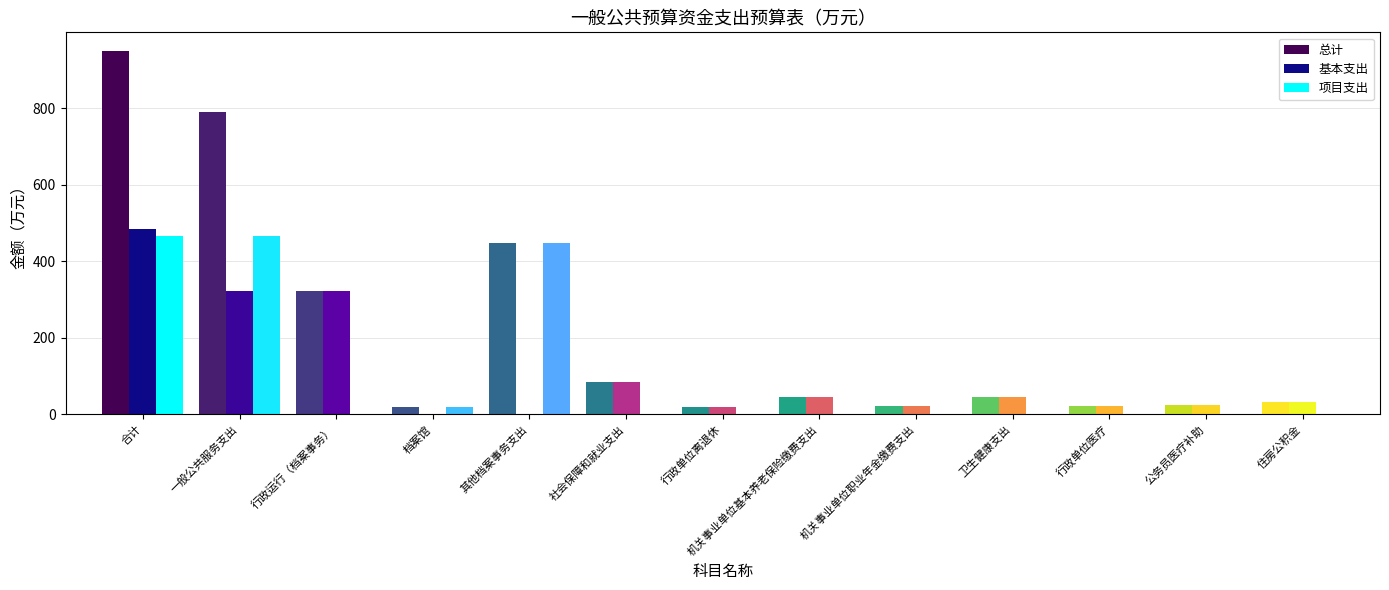

The 总计 series shows 45.0 at 卫生健康支出. True or false?

True